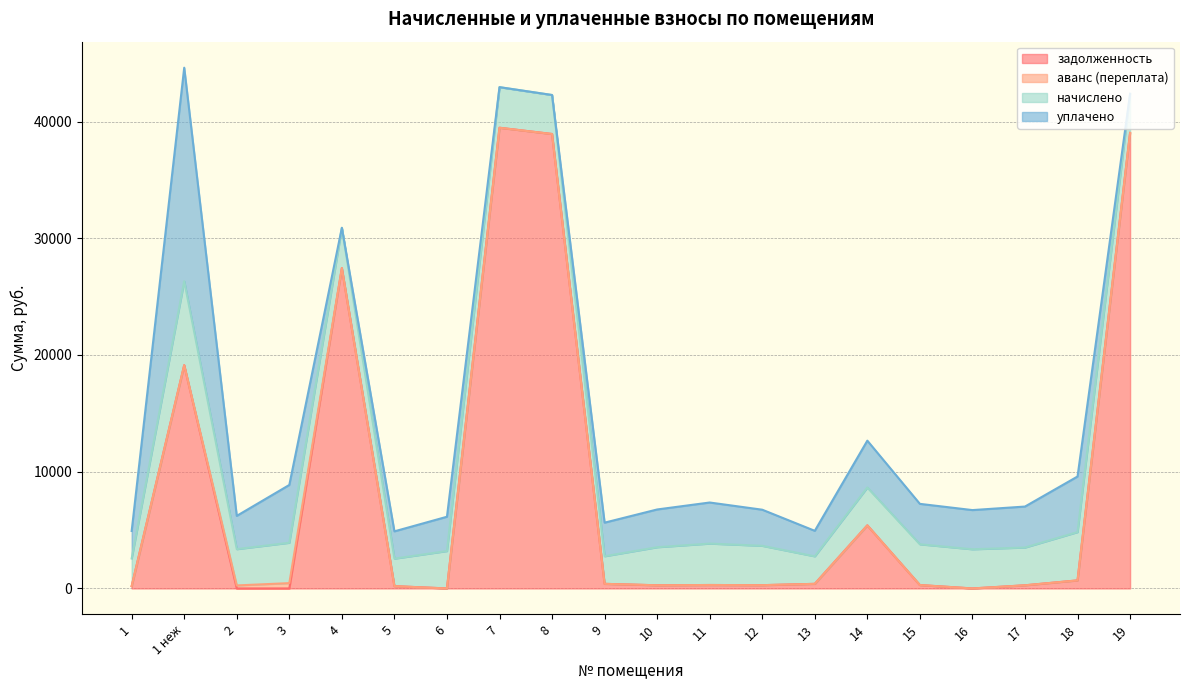

Is it true that аванс (переплата) equals 265.6 at 3?

False